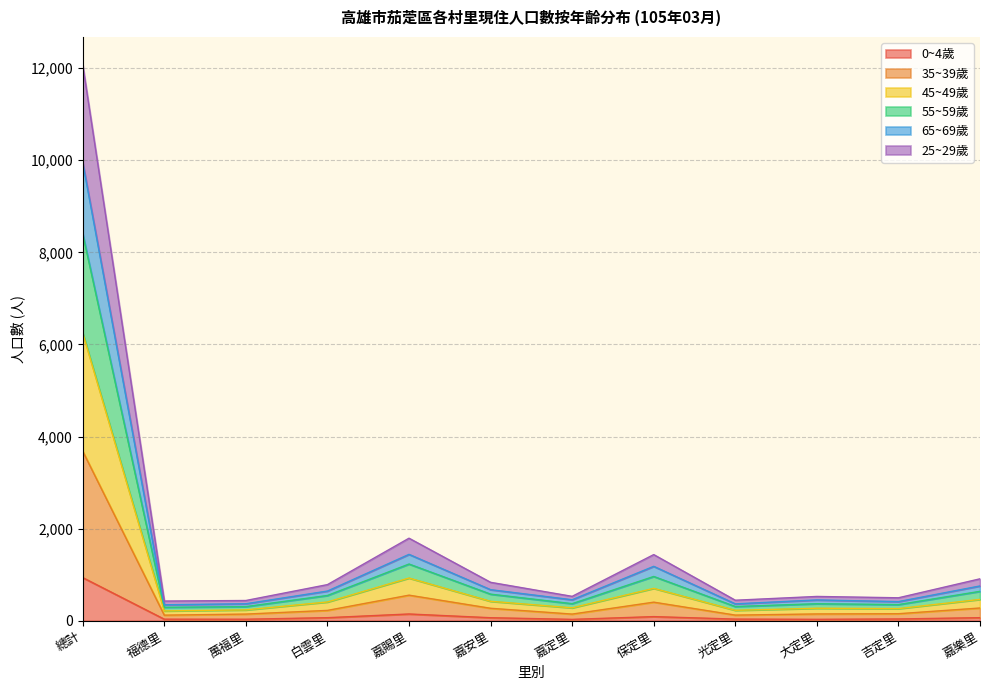

At which label does 0~4歲 reach its peak?

總計